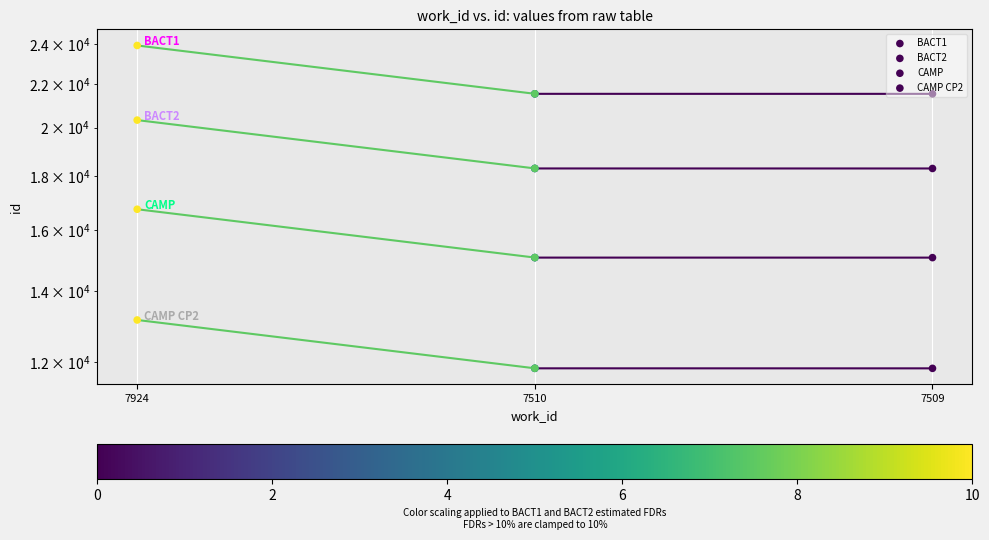

Which series contains the highest Y value?

BACT1